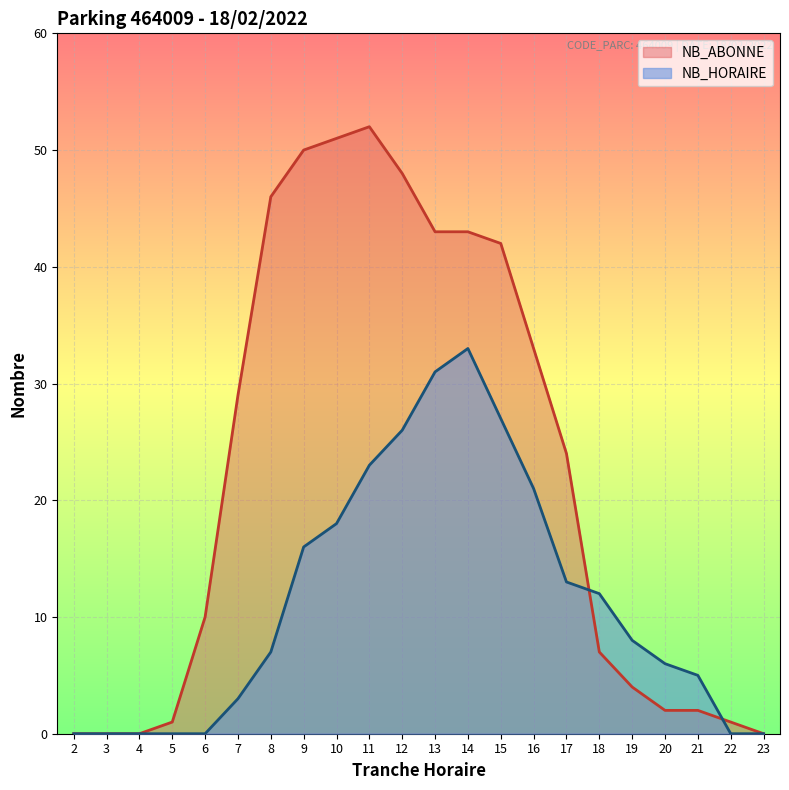

What is the difference between the maximum and second lowest values in the NB_ABONNE series?

52